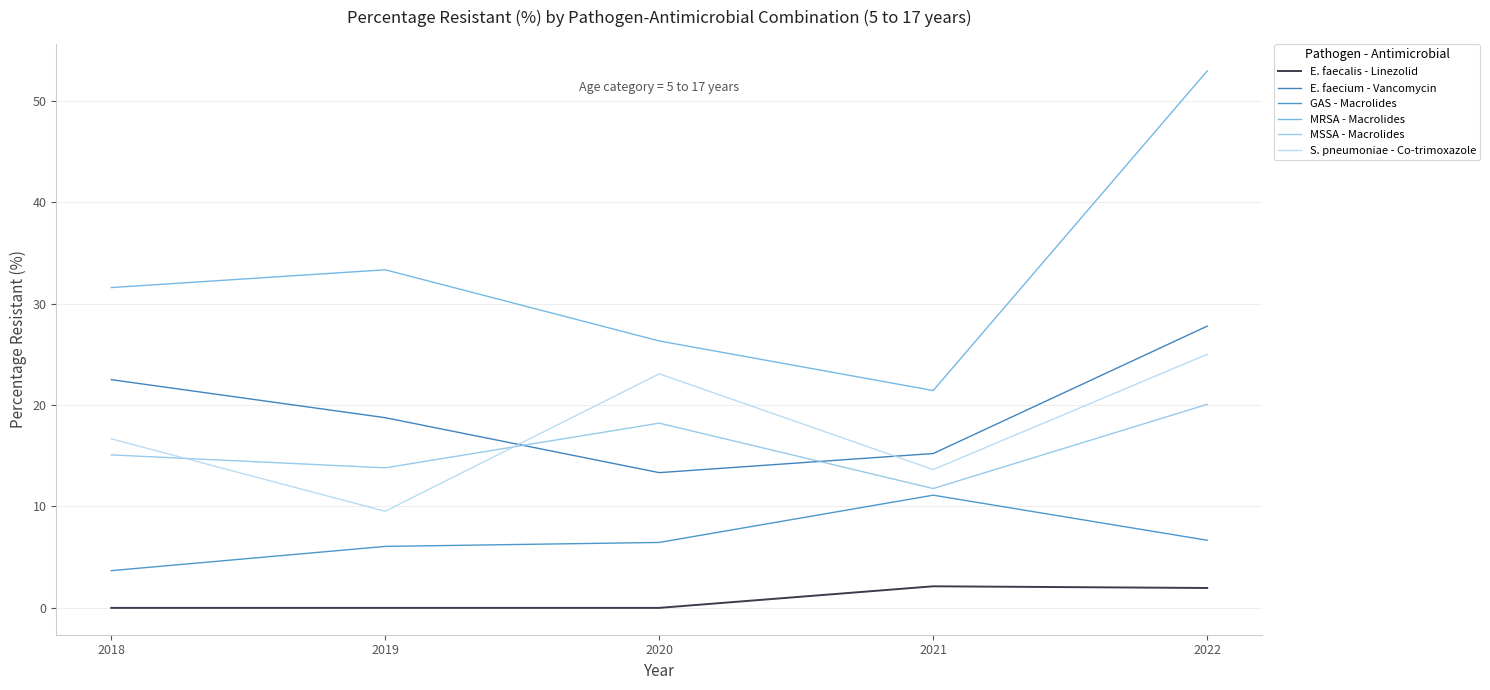

Is this an area chart (filled region under the line)?

No